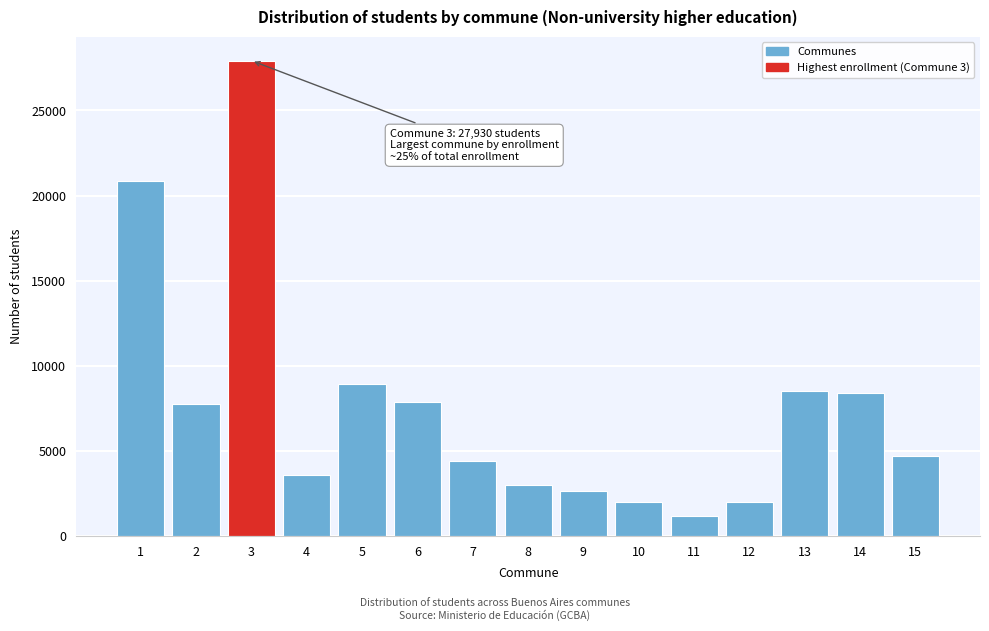

The value at 15 is 4698. True or false?

True